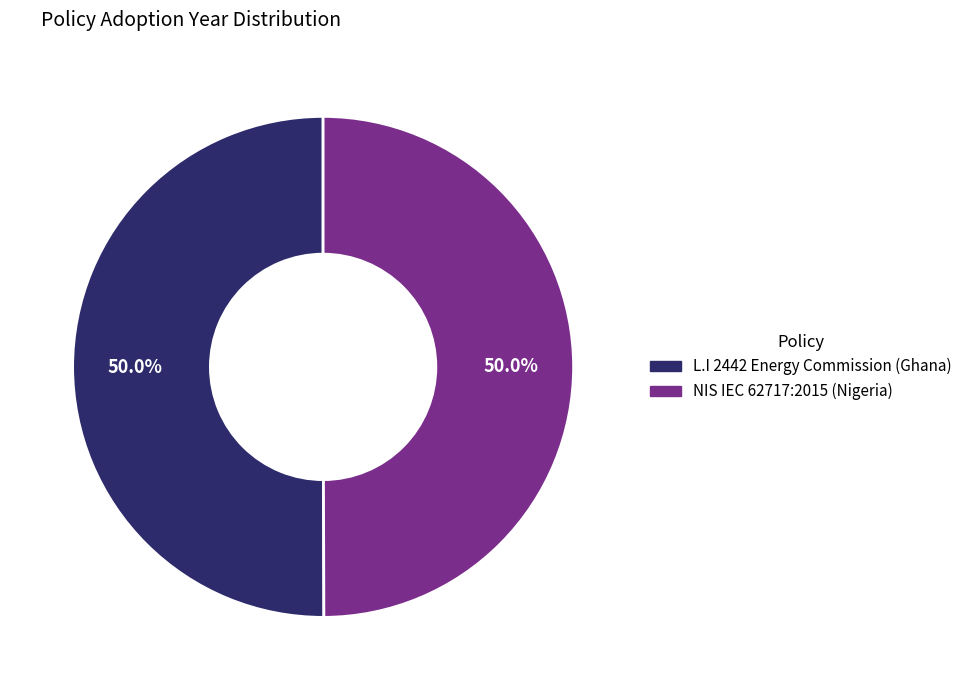

To the nearest percent, what percentage of the pie is NIS IEC 62717:2015 (Nigeria)?

50%